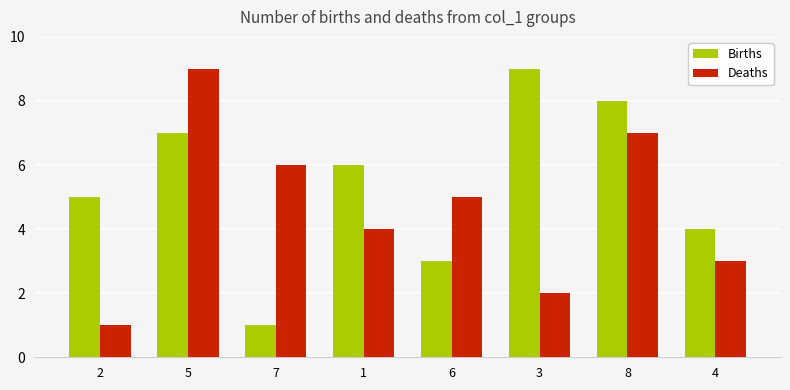

Between 7 and 3, which series saw the biggest shift?

Births